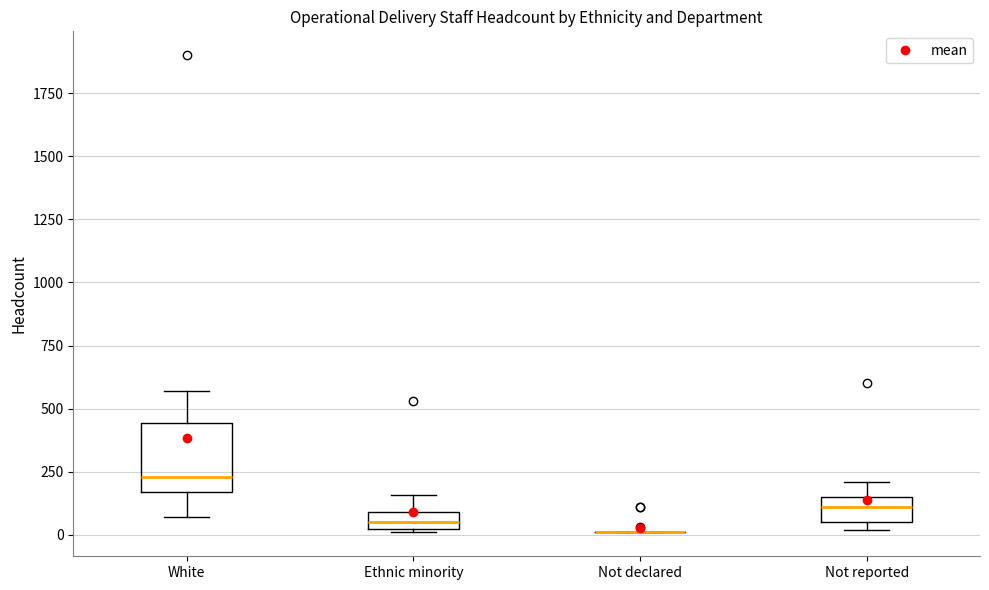

Which box is the tallest, from its lower edge to its upper edge?

White